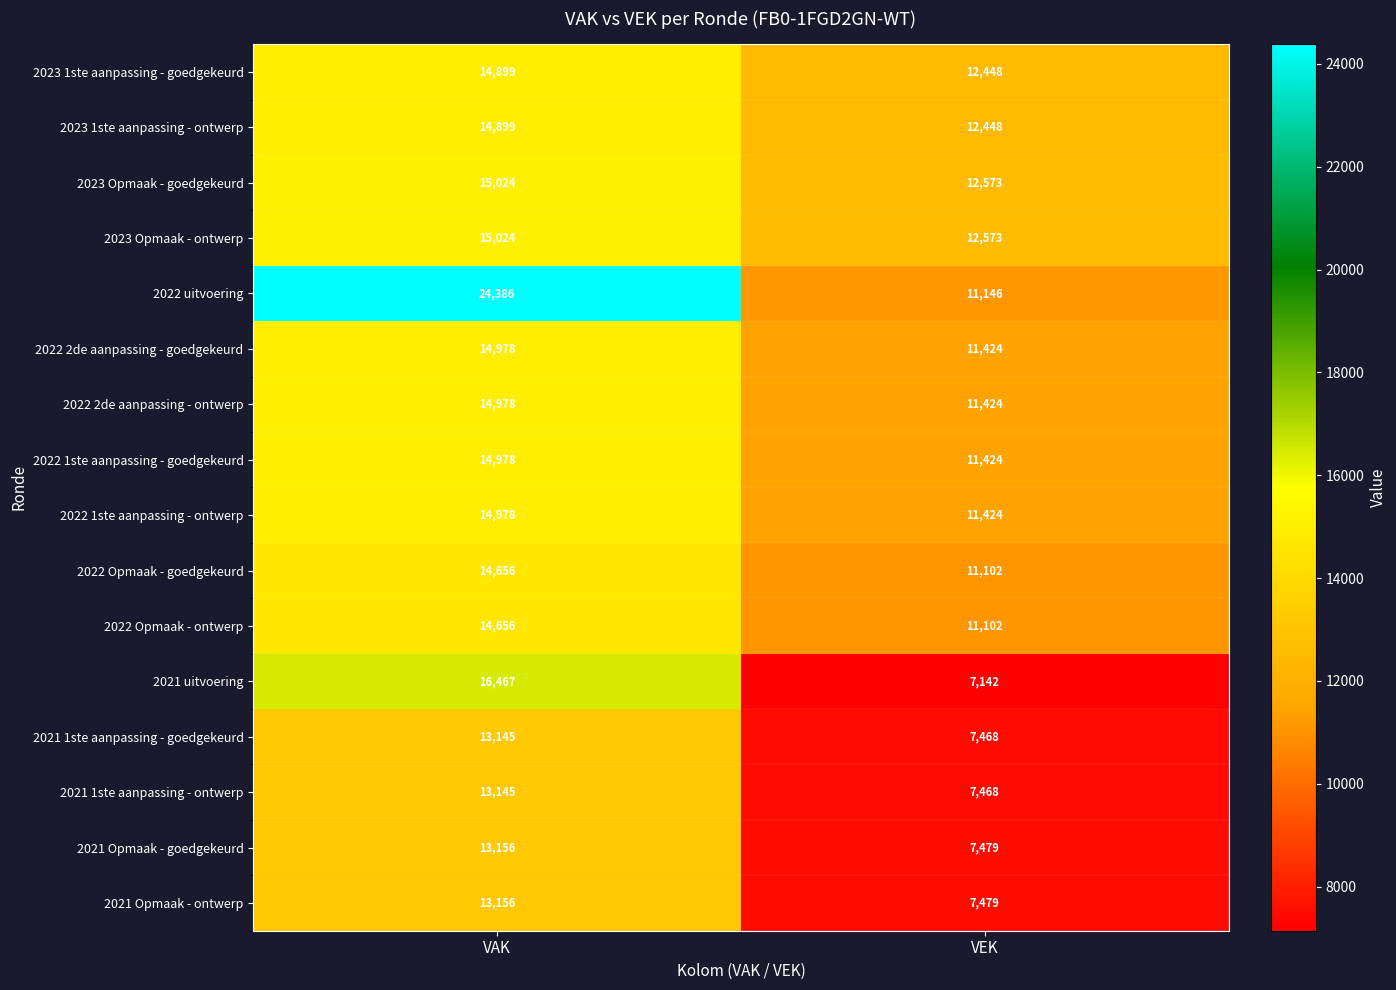

What is the greatest value displayed?

24386